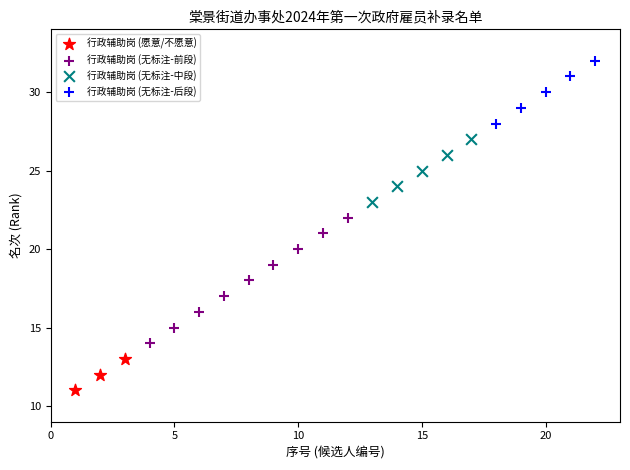

Which series contains the highest Y value?

行政辅助岗 (无标注-后段)